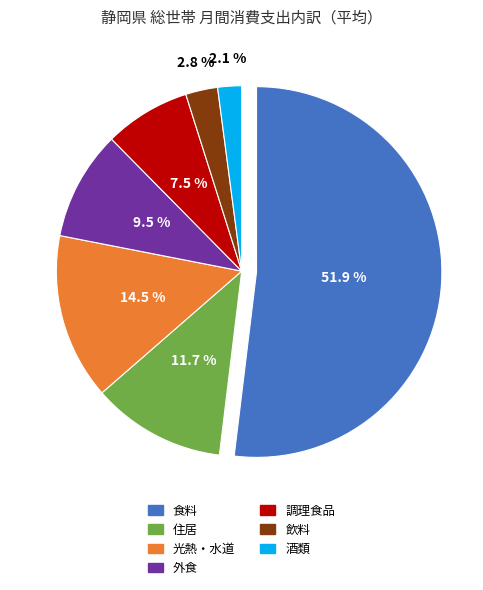

The 飲料 slice represents 1% of the pie. True or false?

False